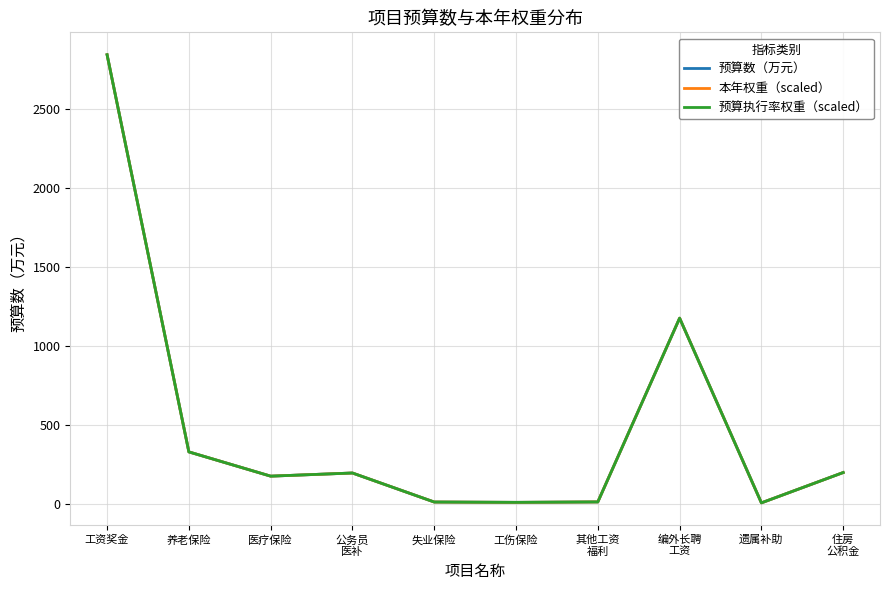

True or false: 本年权重（scaled） has more than 1 interior local peaks.

True